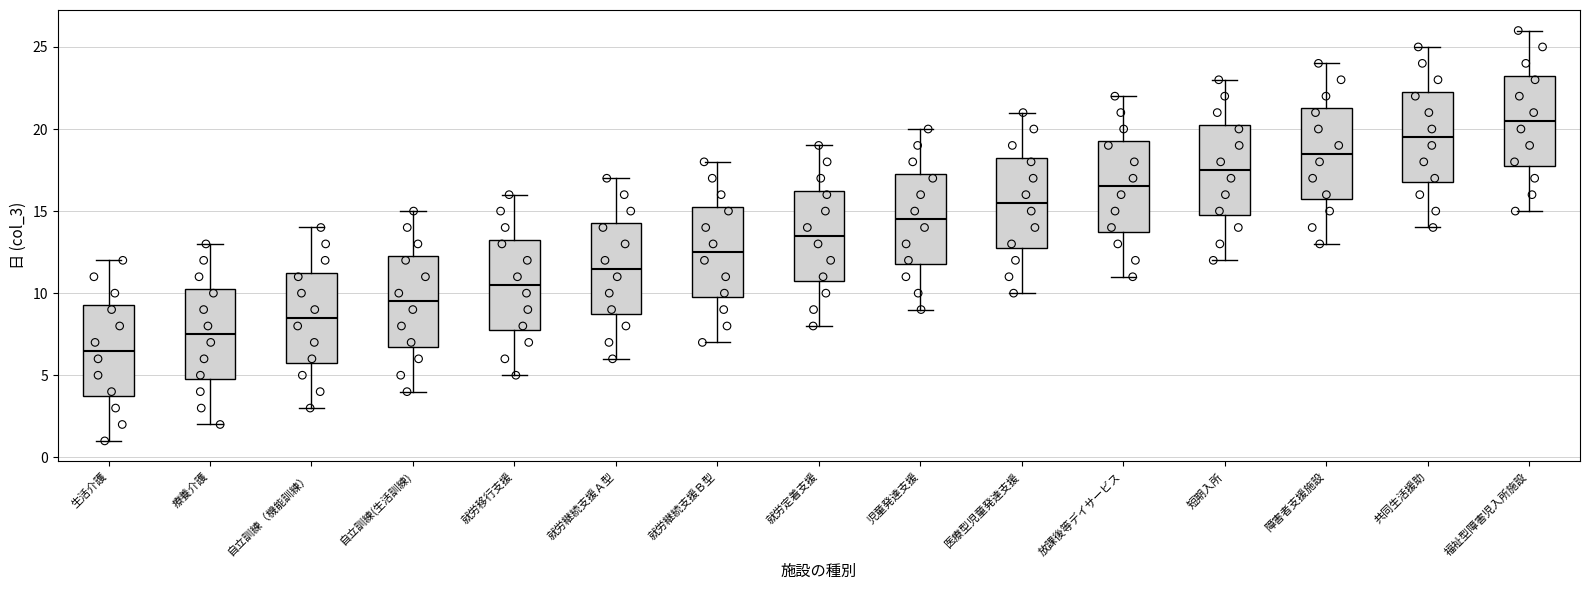

Where does the upper whisker of the box for 短期入所 end on the y-axis? The values are not printed on the chart, so give them approximately, as read against the axis.

23.0